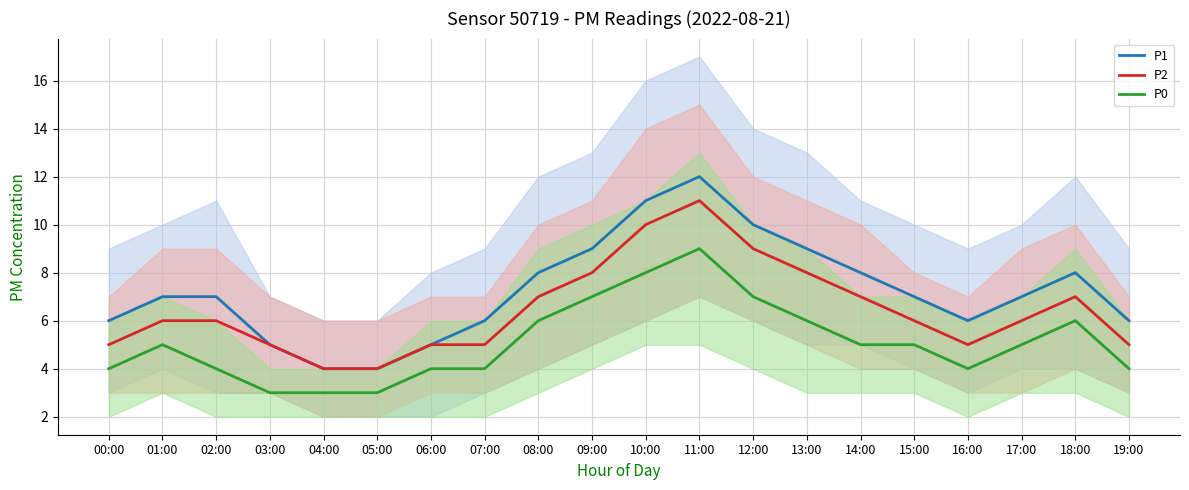

Is the value of P1 at 08:00 greater than the value of P2 at 01:00?

Yes